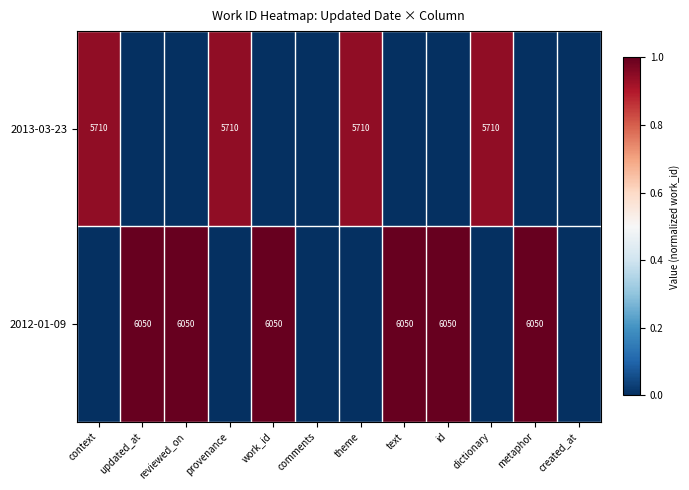

True or false: 2013-03-23 has a value of 2823 at provenance.

False